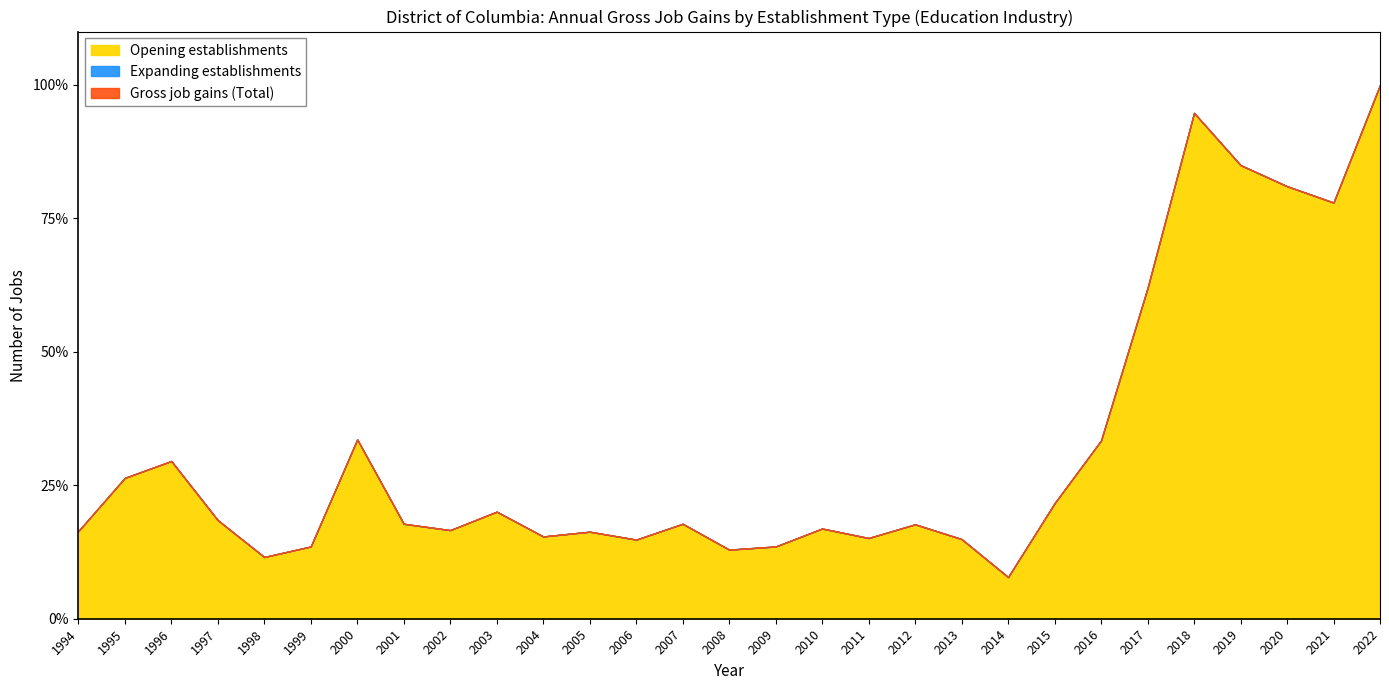

Where is Opening establishments nearest to the value 53?

2017